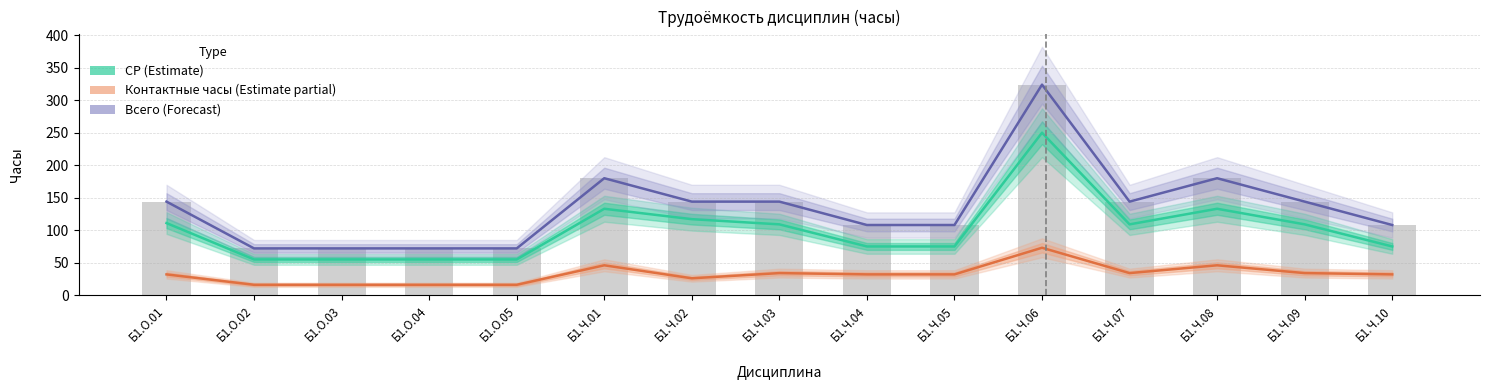

What is the spread (max minus min) of values at Б1.Ч.02?

118